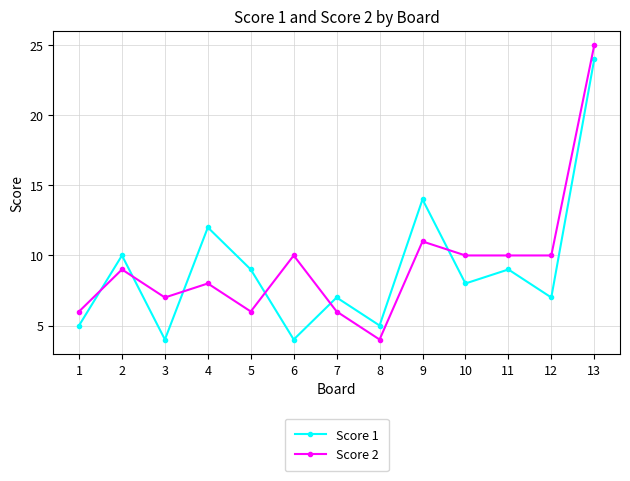

Which series has the largest range (max minus min)?

Score 2